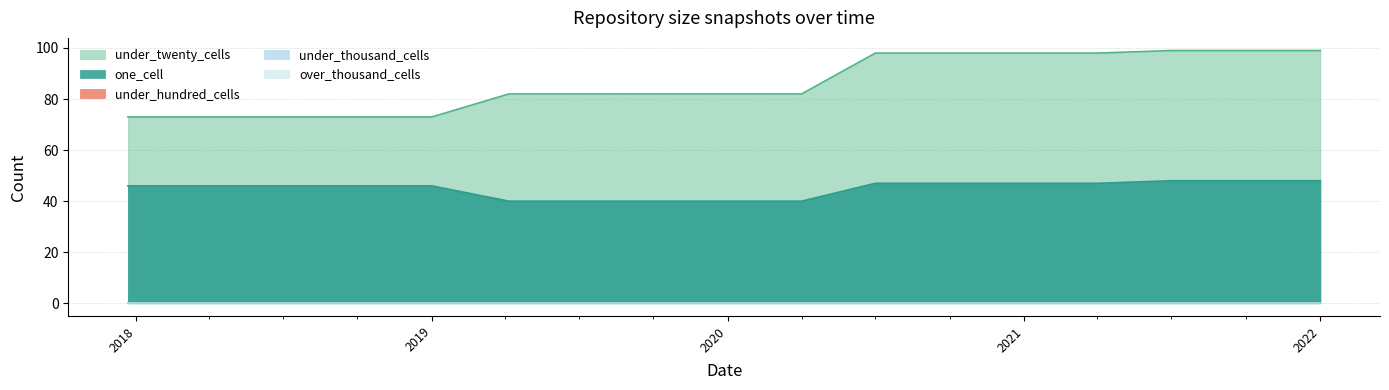

Reading left to right, list all the values displayed in this chart.

one_cell: 46	46	46	46	46	40	40	40	40	40	47	47	47	47	48	48	48
under_twenty_cells: 73	73	73	73	73	82	82	82	82	82	98	98	98	98	99	99	99
under_hundred_cells: 0	0	0	0	0	0	0	0	0	0	0	0	0	0	0	0	0
under_thousand_cells: 0	0	0	0	0	0	0	0	0	0	0	0	0	0	0	0	0
over_thousand_cells: 0	0	0	0	0	0	0	0	0	0	0	0	0	0	0	0	0